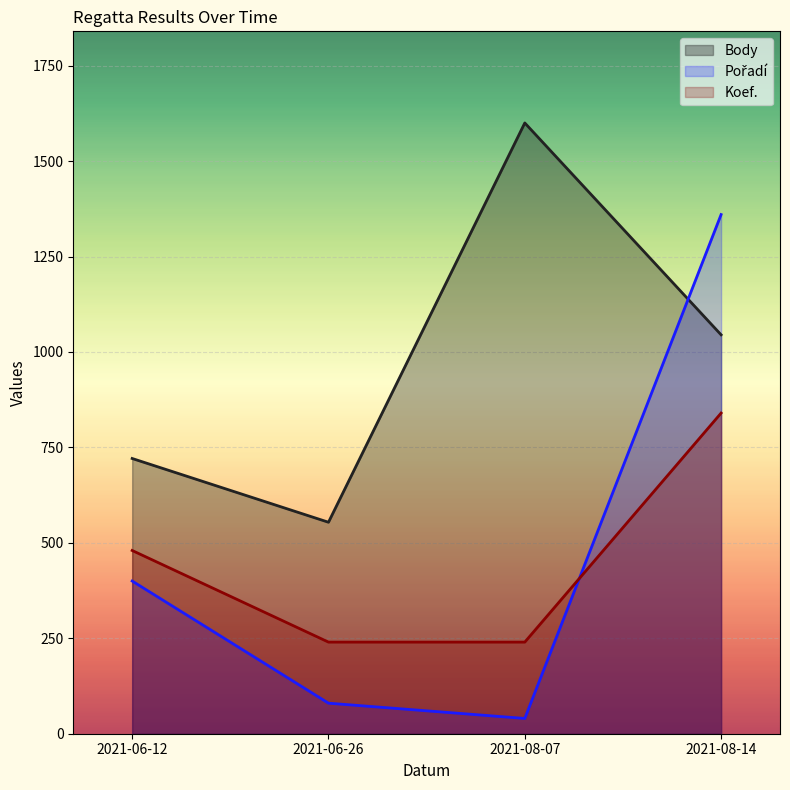

What is the label of the 1st point from the right?

2021-08-14